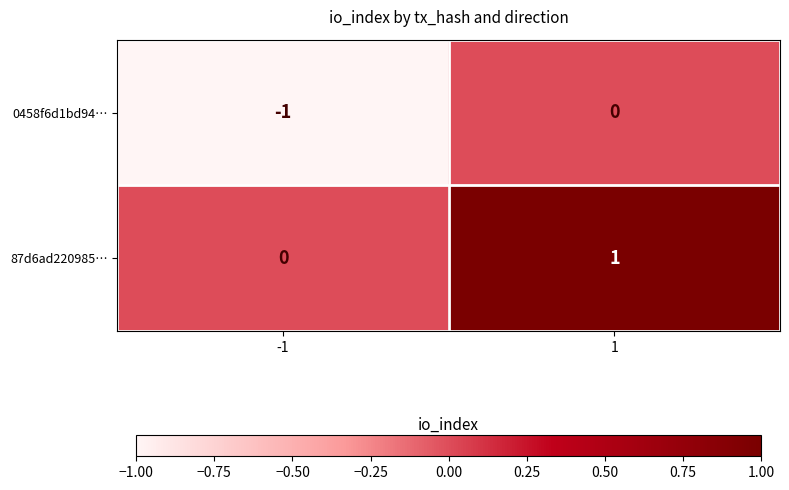

At which category is the sum across all series the highest?

1